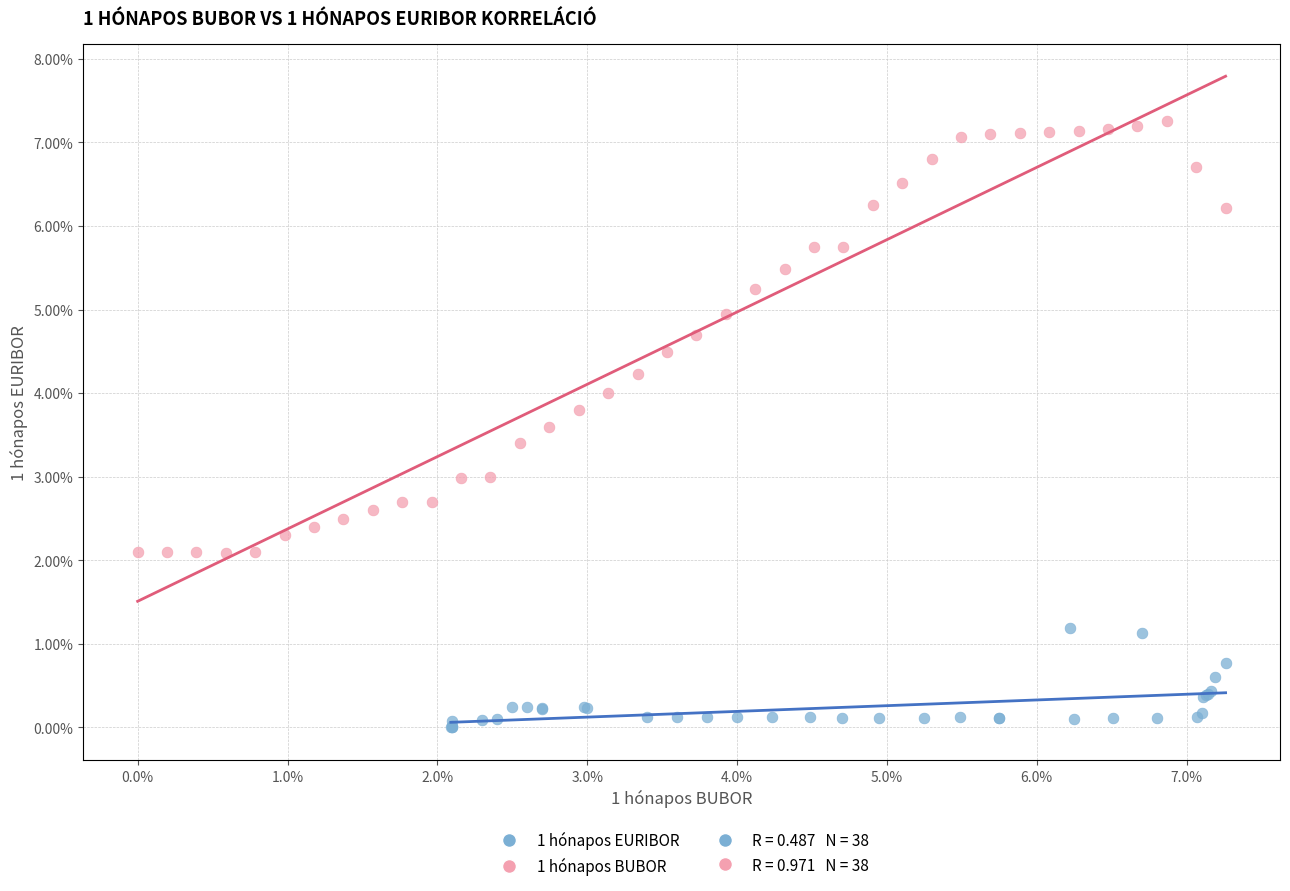

Which series contains the highest Y value?

1 hónapos BUBOR